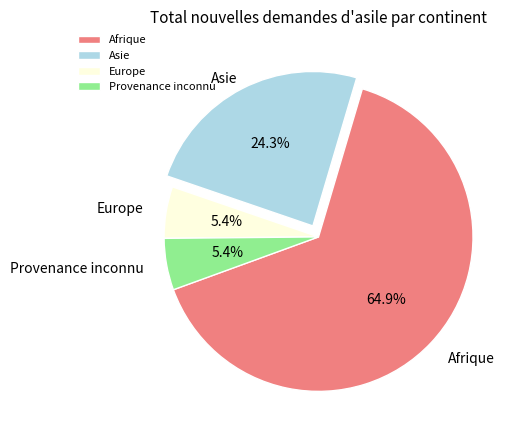

Between Afrique and Asie, which is larger?

Afrique